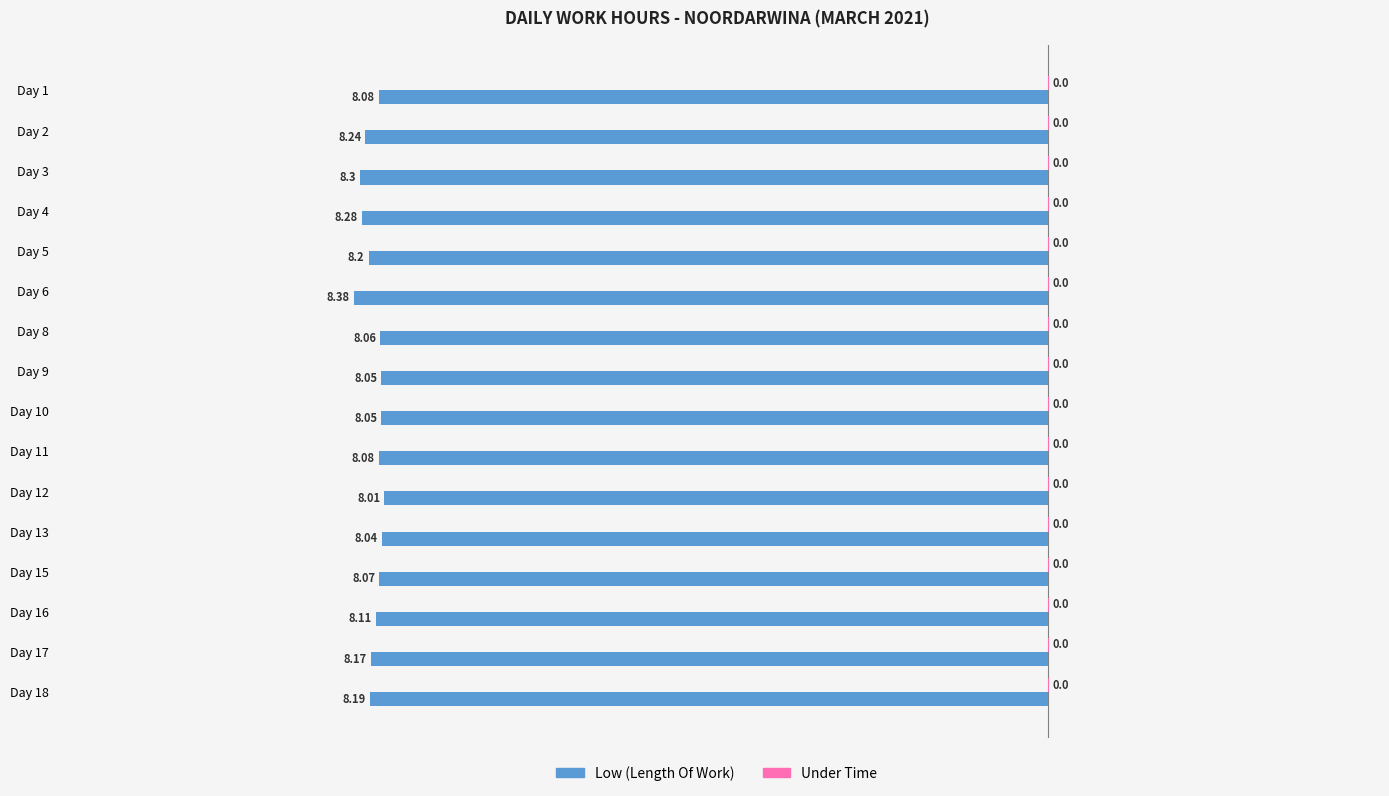

What is the sum of the Low (Length Of Work) values at Day 6 and Day 11?

-16.5